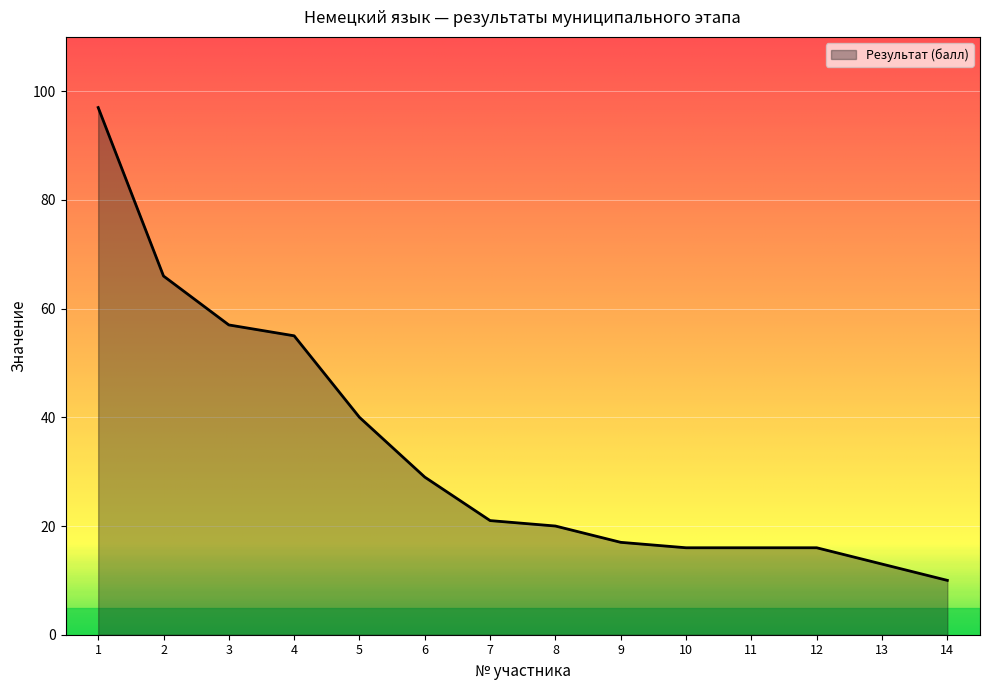

What is the difference between the values at 4 and 6?

26